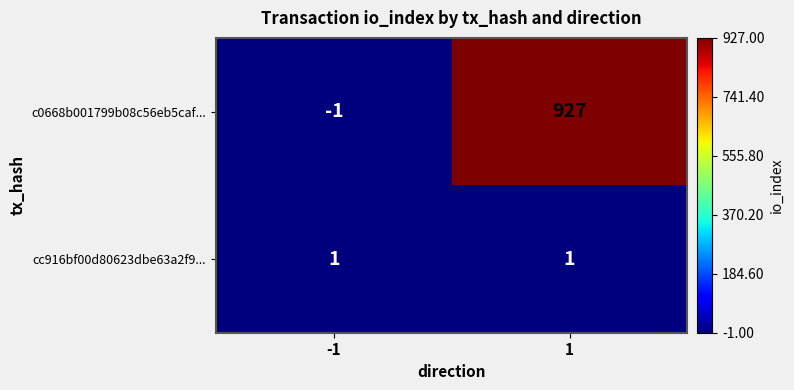

Which series has the widest spread of values?

c0668b001799b08c56eb5caf...